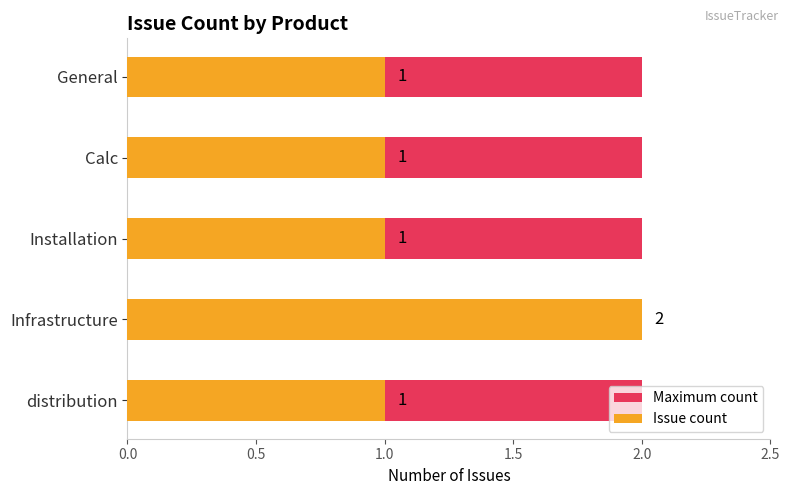

Is the value of Issue count at 0.5 greater than the value of Maximum count at 0.5?

Yes